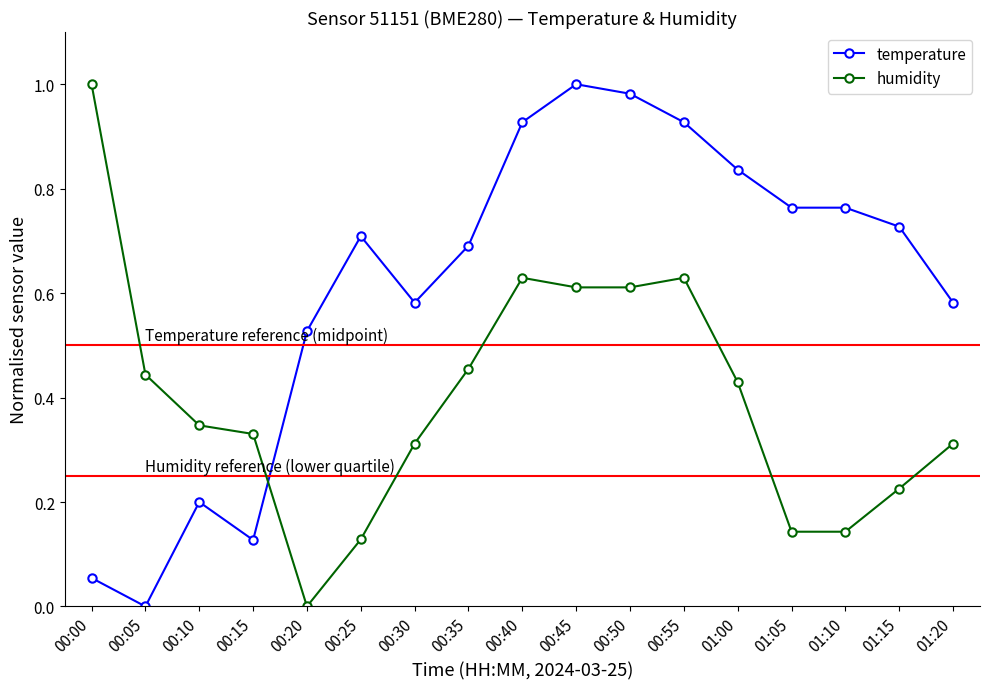

The temperature series shows 0.4 at 00:40. True or false?

False